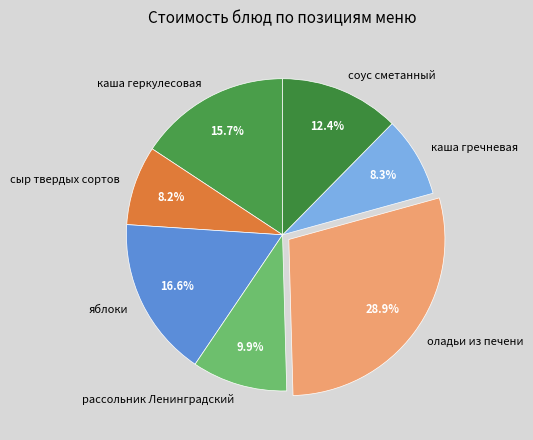

What portion of the pie excludes оладьи из печени?

71.1%